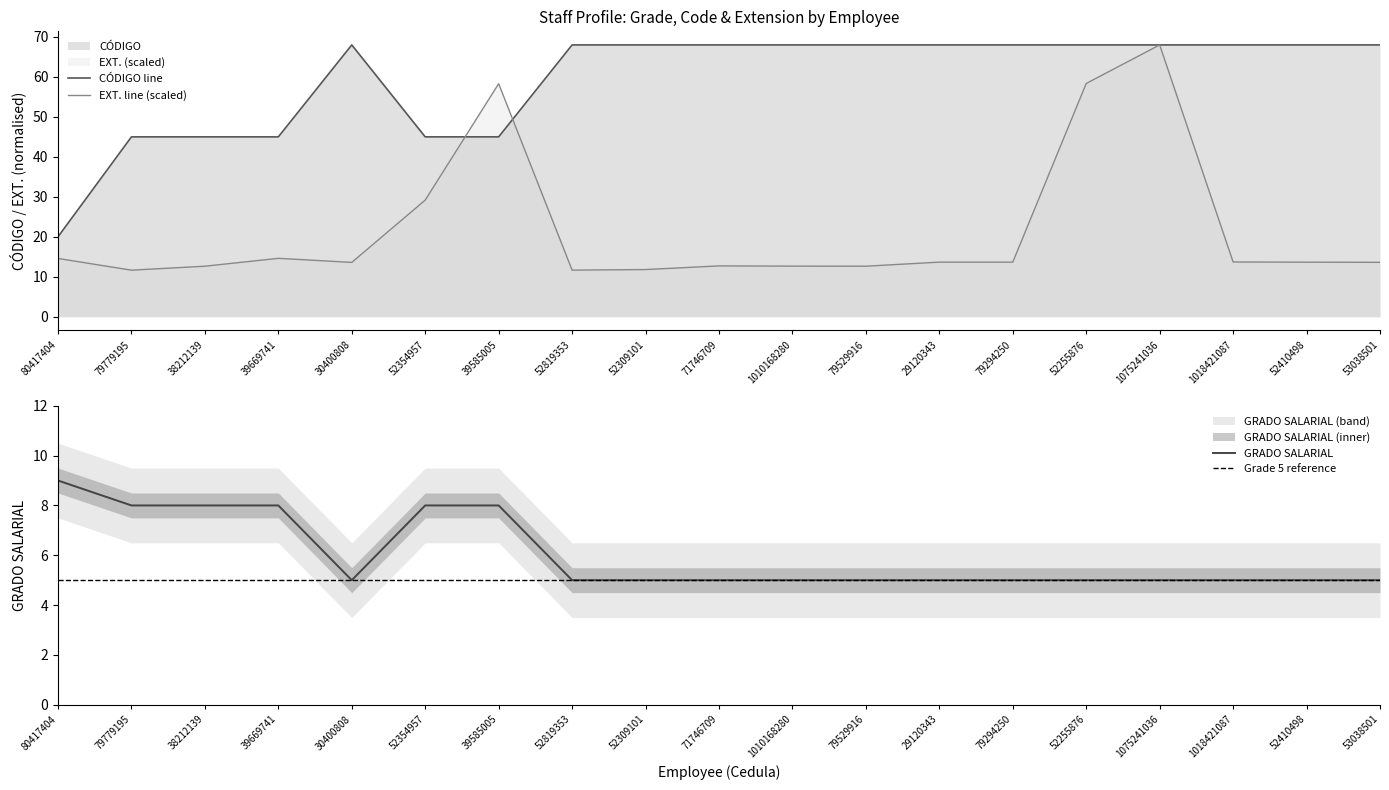

How many GRADO SALARIAL values are between 5 and 8?

18